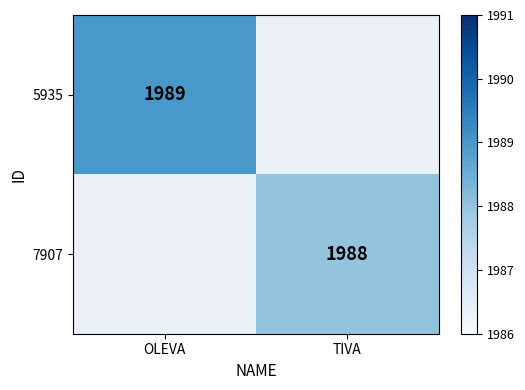

The value of 7907 at TIVA is 2759. True or false?

False